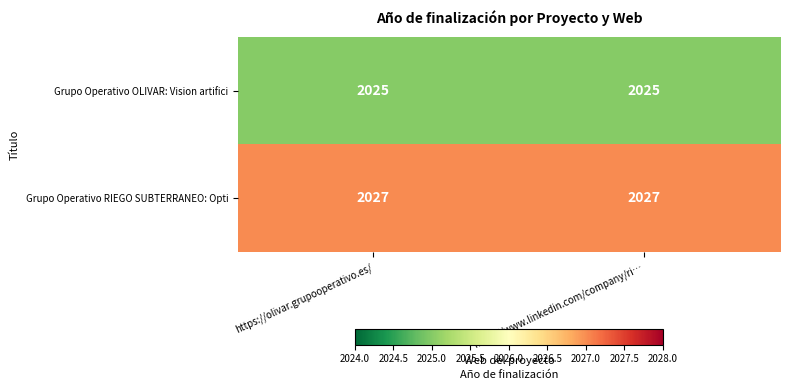

What is the greatest value displayed?

2027